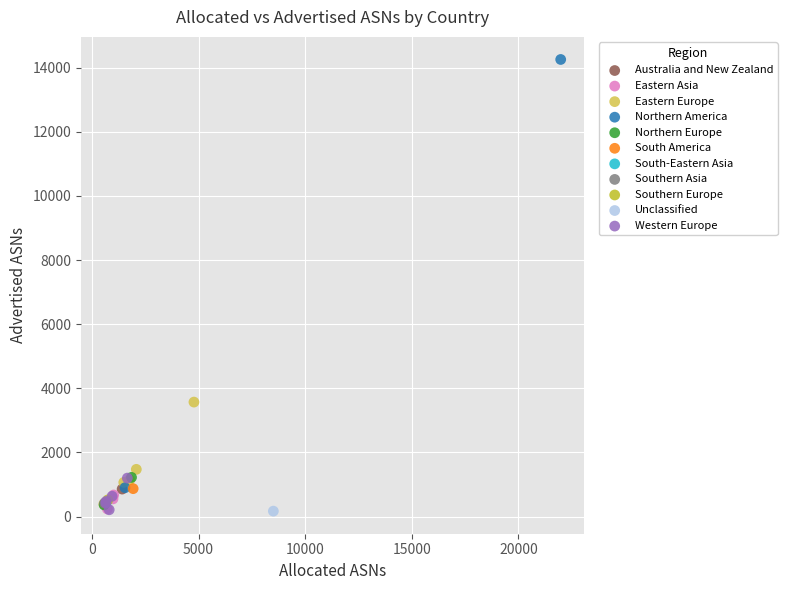

What are all the series names shown in the legend?

Australia and New Zealand, Eastern Asia, Eastern Europe, Northern America, Northern Europe, South America, South-Eastern Asia, Southern Asia, Southern Europe, Unclassified, Western Europe